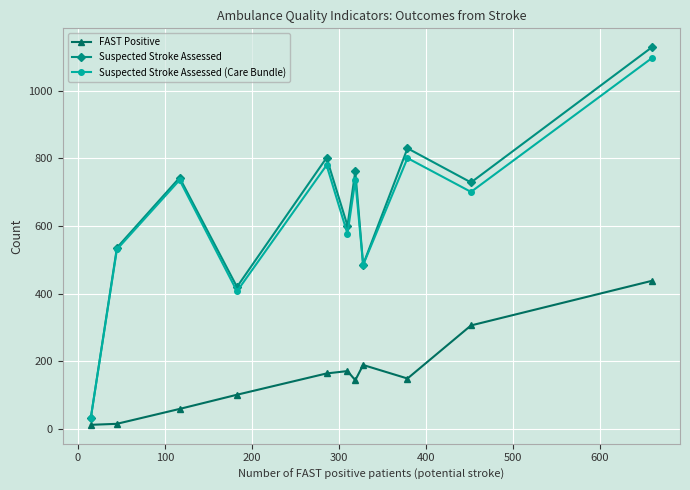

True or false: Suspected Stroke Assessed has more than 2 points higher than both neighbors.

True